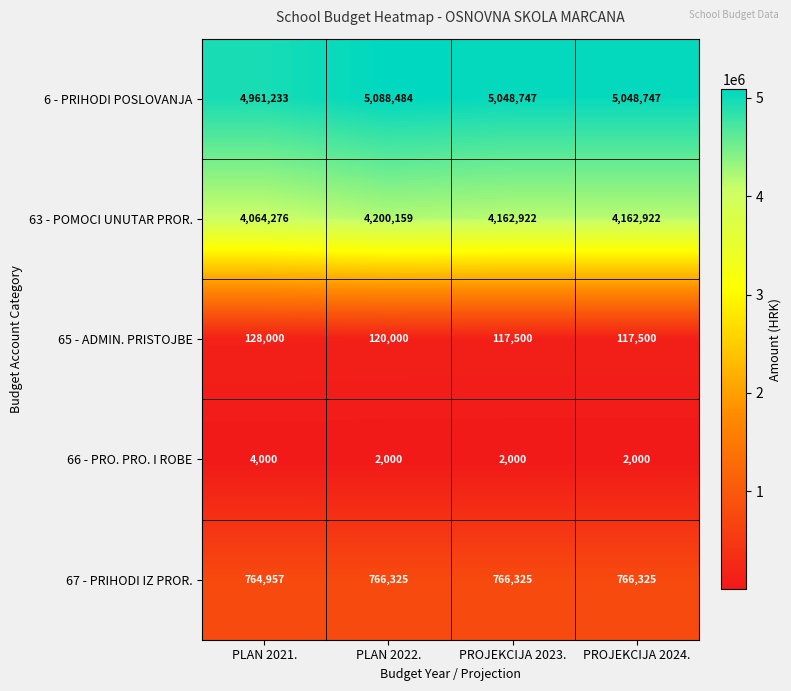

Is it true that 63 - POMOCI UNUTAR PROR. equals 2799955 at PROJEKCIJA 2023.?

False